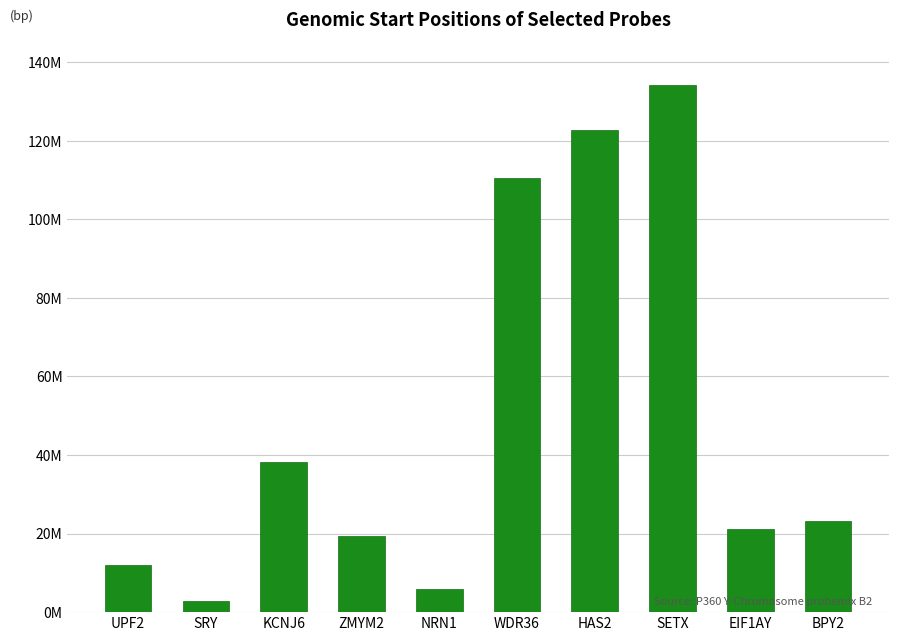

What value does the data have at SRY?

2715484